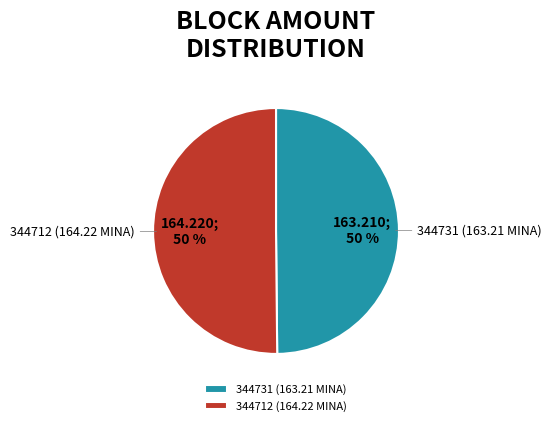

To the nearest percent, what is the combined percentage of 344731 (163.21 MINA) and 344712 (164.22 MINA)?

100%